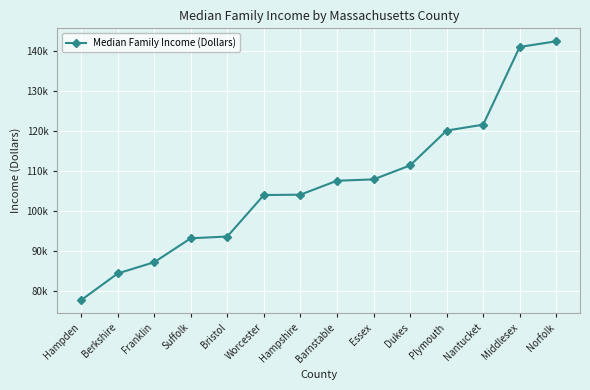

Is this an area chart (filled region under the line)?

No